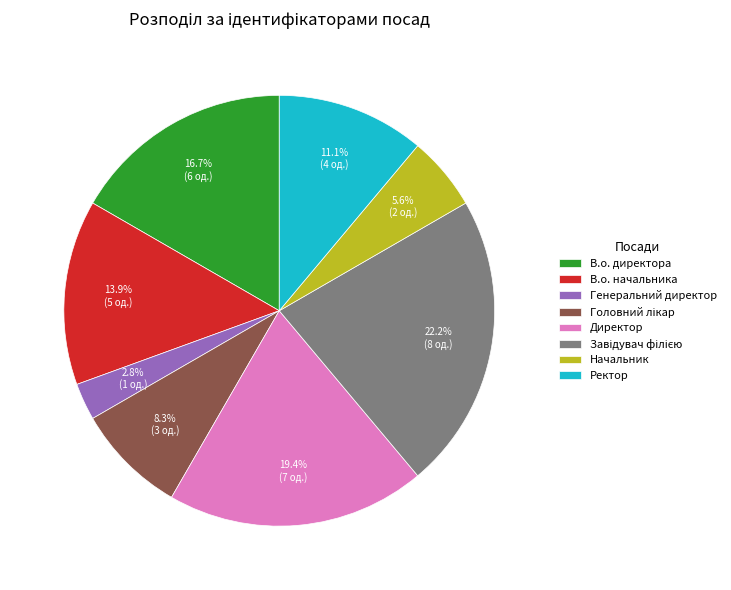

Which has a higher value, Начальник or В.о. директора?

В.о. директора